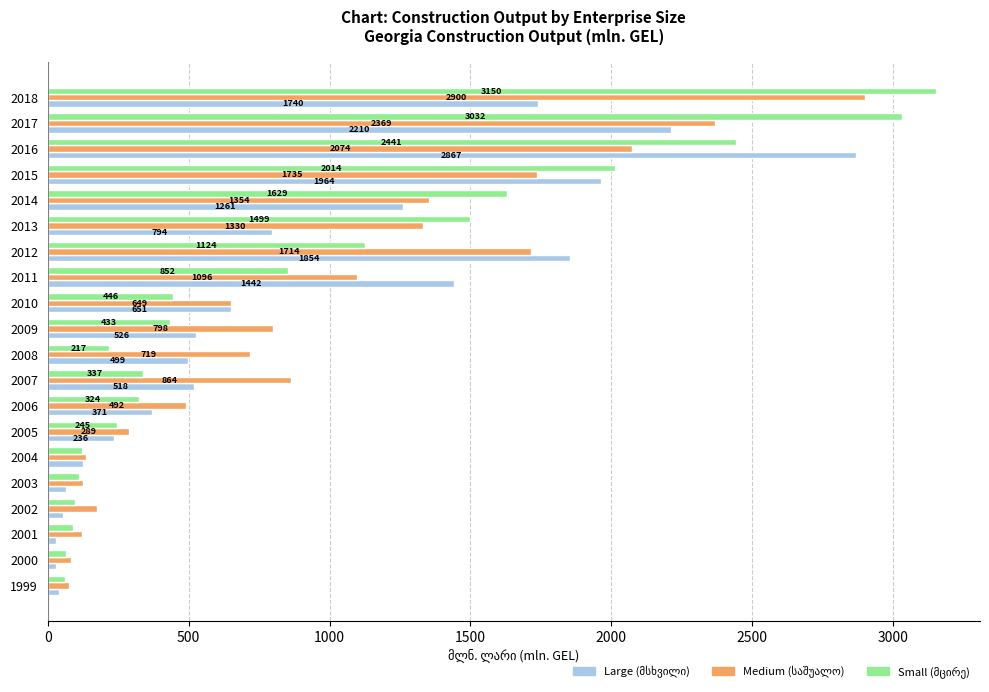

At which category is the sum across all series the highest?

2018